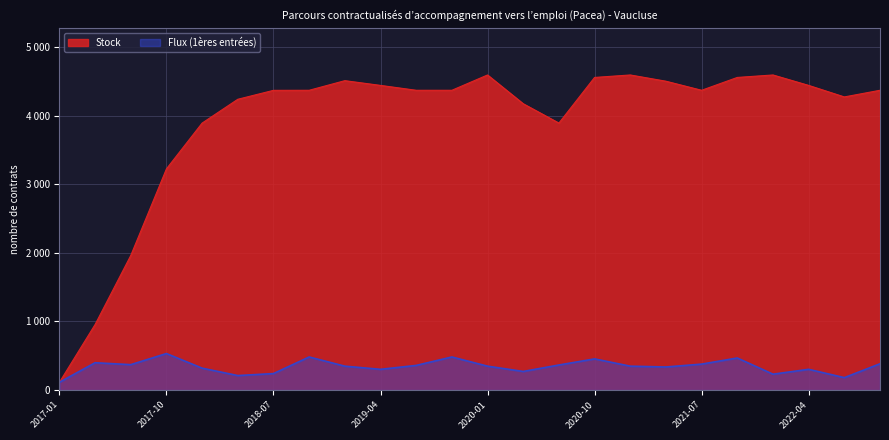

What position from the right is 2019-10?

13